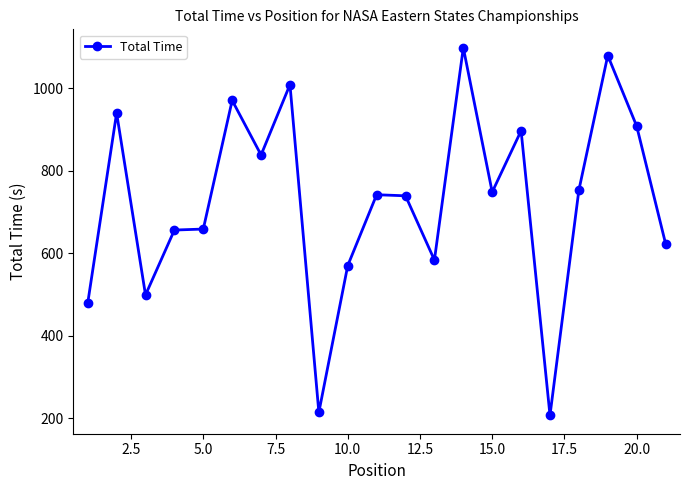

What is the smallest value displayed?

206.6